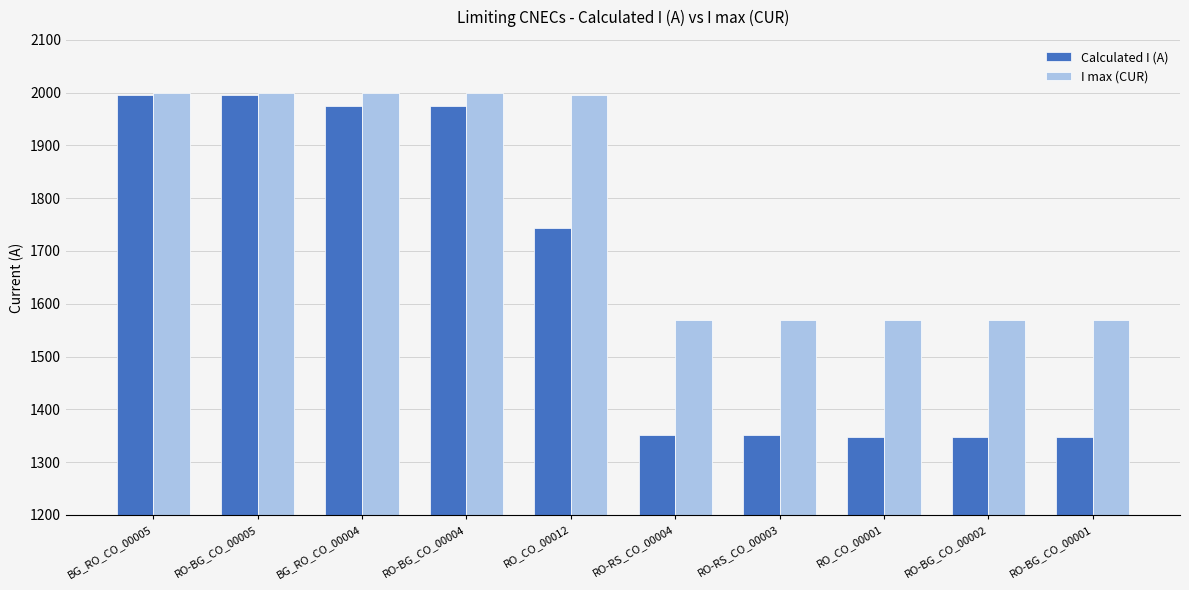

The value of I max (CUR) at RO-RS_CO_00004 is 514. True or false?

False